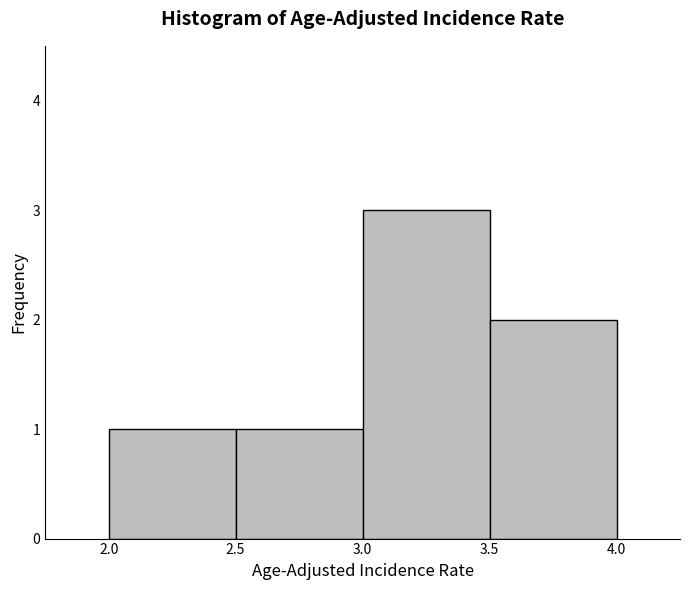

Reading left to right, transcribe this chart: for each bar, give the range it covers on the x-axis and its height. The values are not printed on the chart, so give them approximately, as read against the axis.

2.0 to 2.5: 1
2.5 to 3.0: 1
3.0 to 3.5: 3
3.5 to 4.0: 2